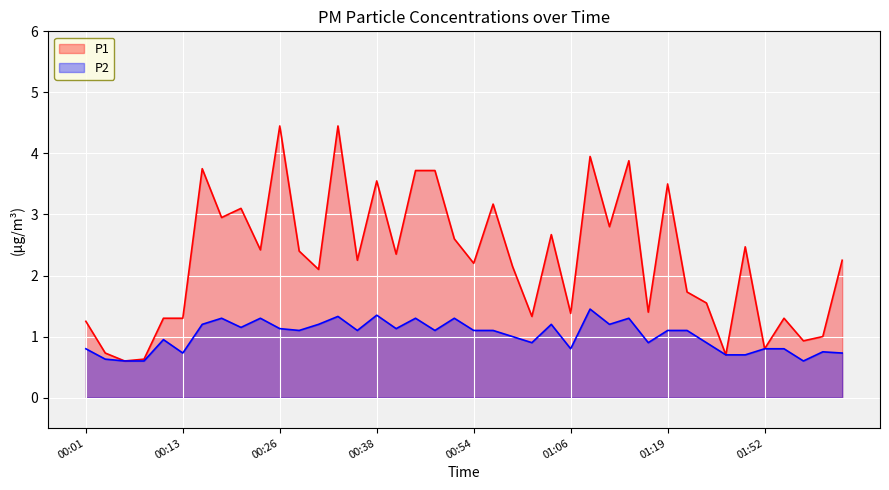

How many values in the P1 series are below 2?

16